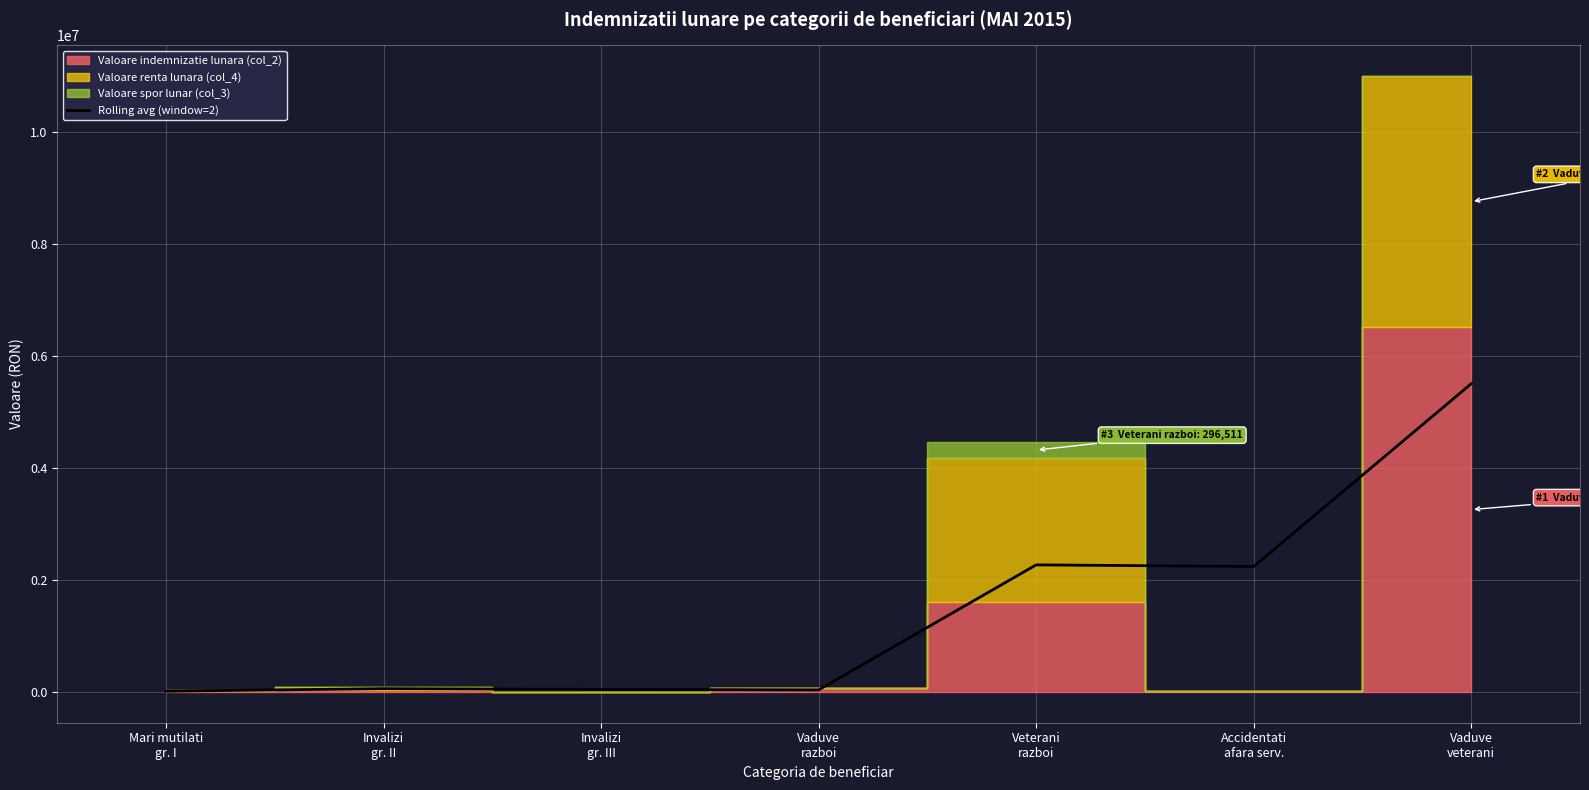

Approximately how many times larger is the value at Vaduve
veterani compared to Mari mutilati
gr. I?

398.8